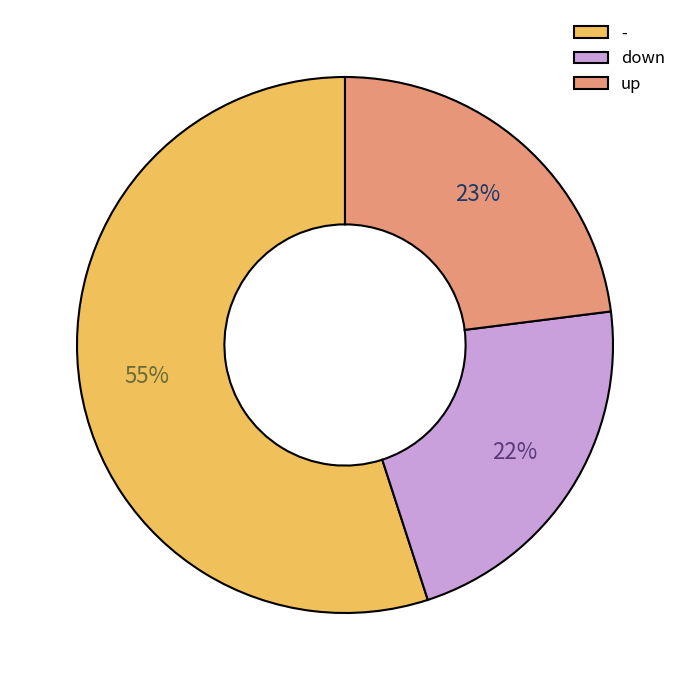

Combined, do up and - account for over 50%?

Yes